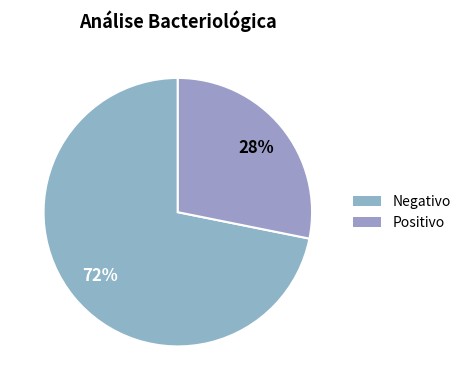

How many segments does this pie chart have?

2